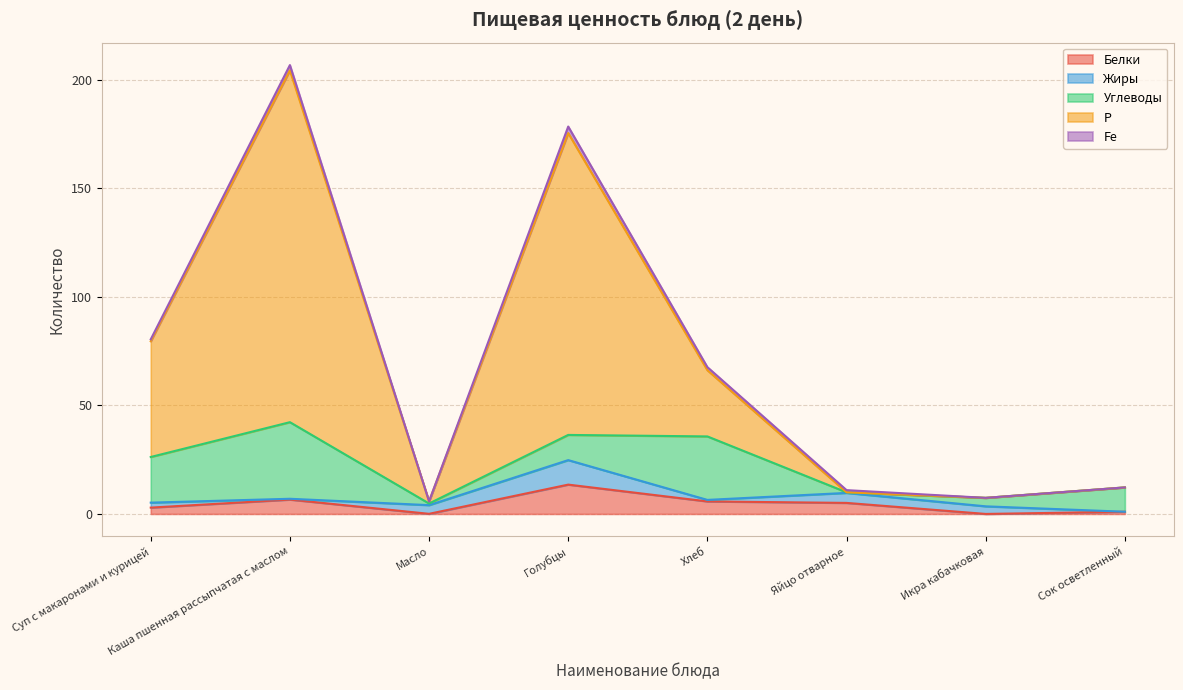

Is the value of Углеводы at Масло greater than the value of Жиры at Яйцо отварное?

No